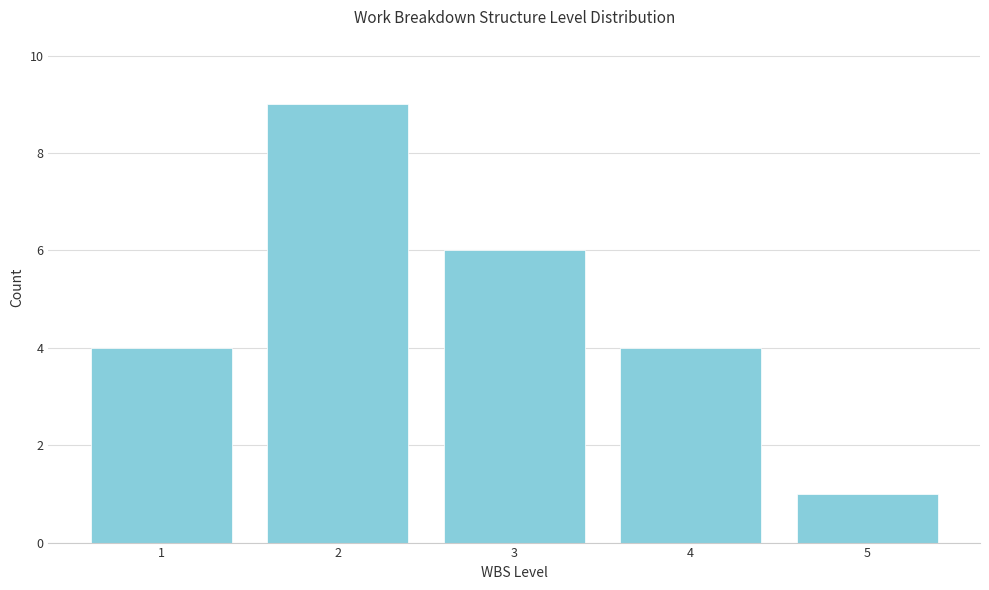

Reading left to right, what are all the values shown in this chart?

4	9	6	4	1